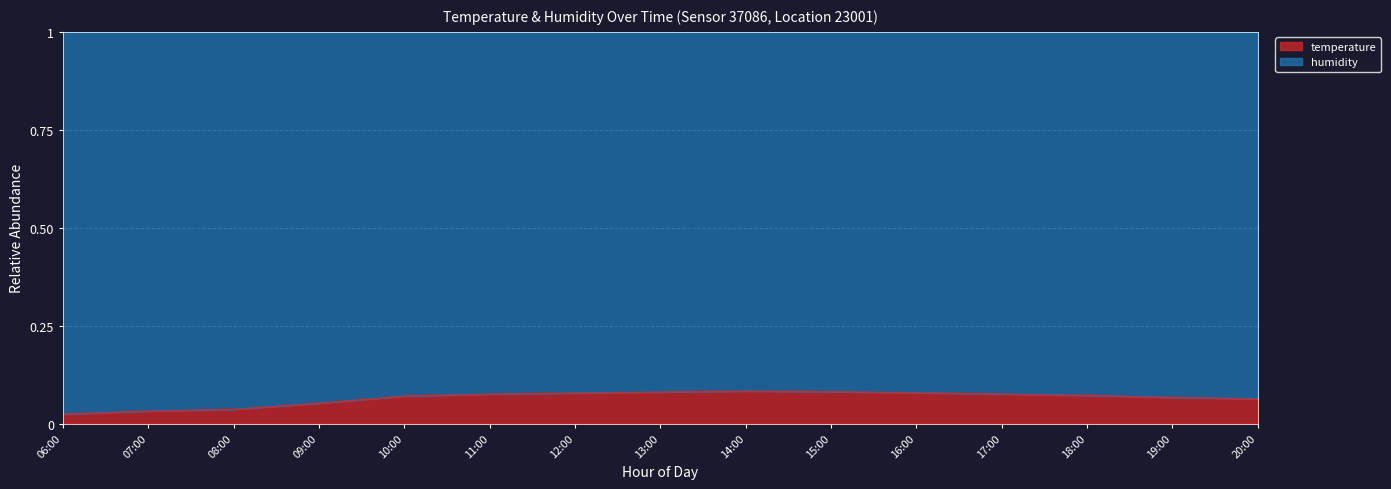

What is the maximum value shown in the chart?

0.1